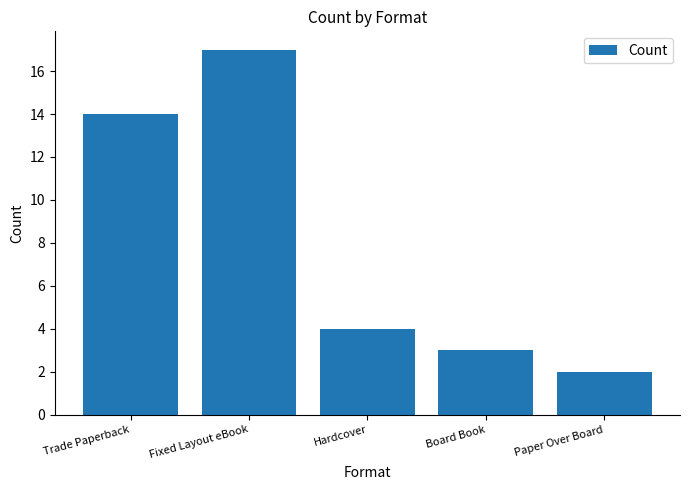

Rank the categories by value from lowest to highest.

Paper Over Board, Board Book, Hardcover, Trade Paperback, Fixed Layout eBook